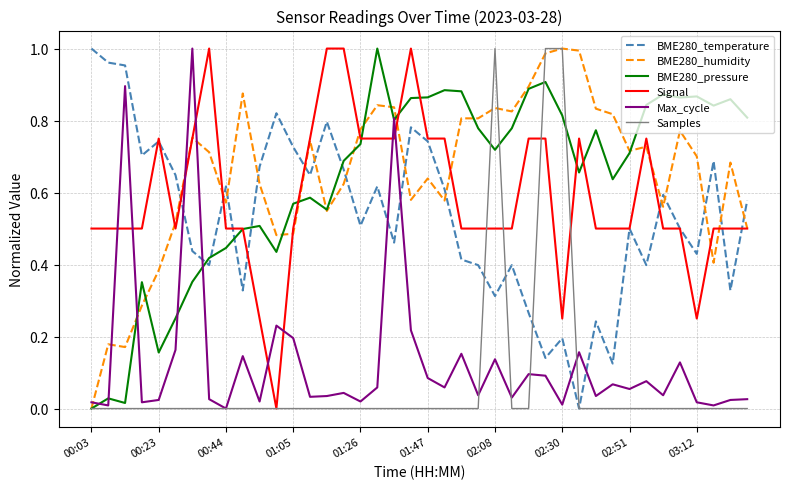

What are all the series names shown in the legend?

BME280_temperature, BME280_humidity, BME280_pressure, Signal, Max_cycle, Samples